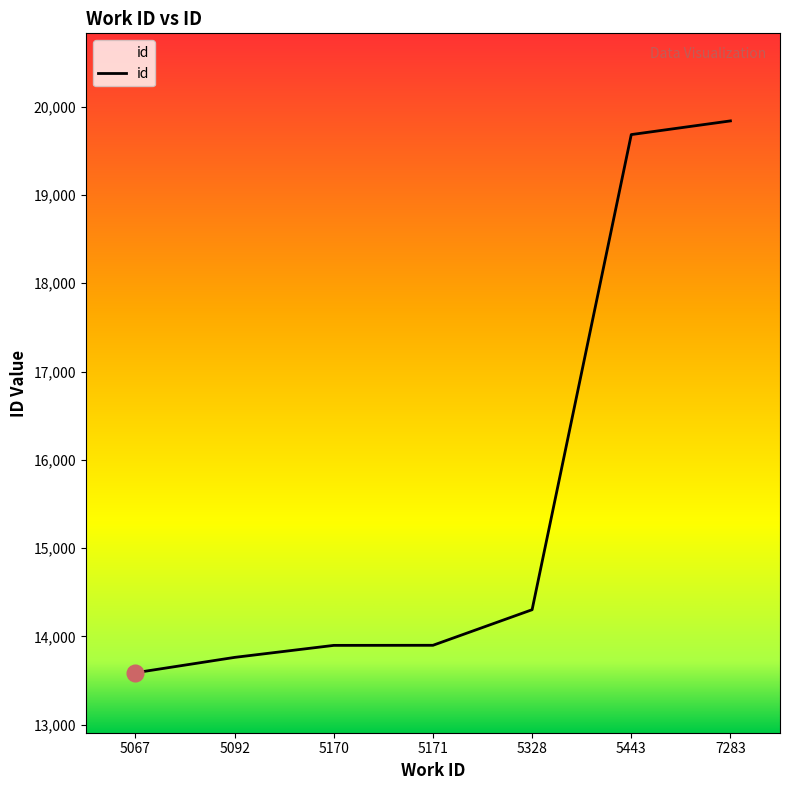

Is it true that the value at 5171 is 13899?

True